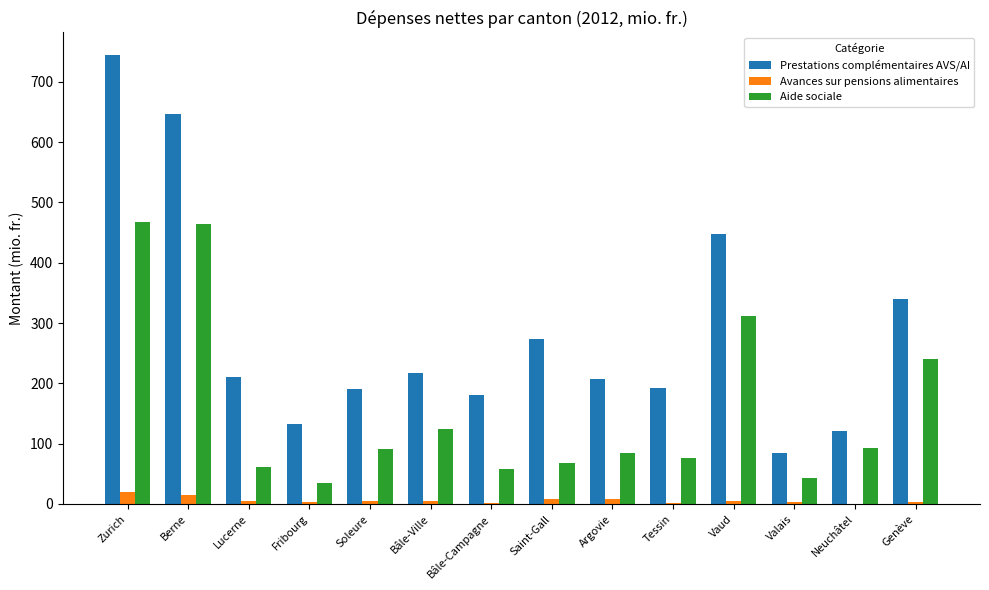

Where does the Prestations complémentaires AVS/AI series first go above 211?

Zurich